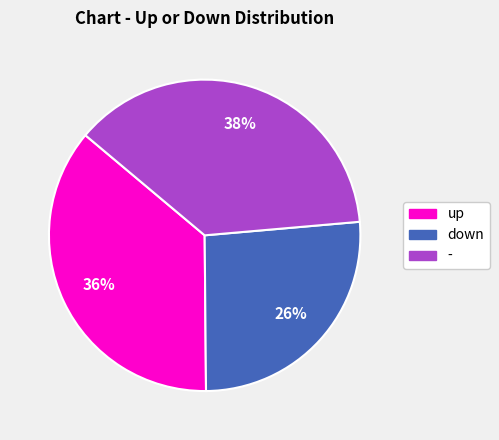

How many slices are in this pie chart?

3